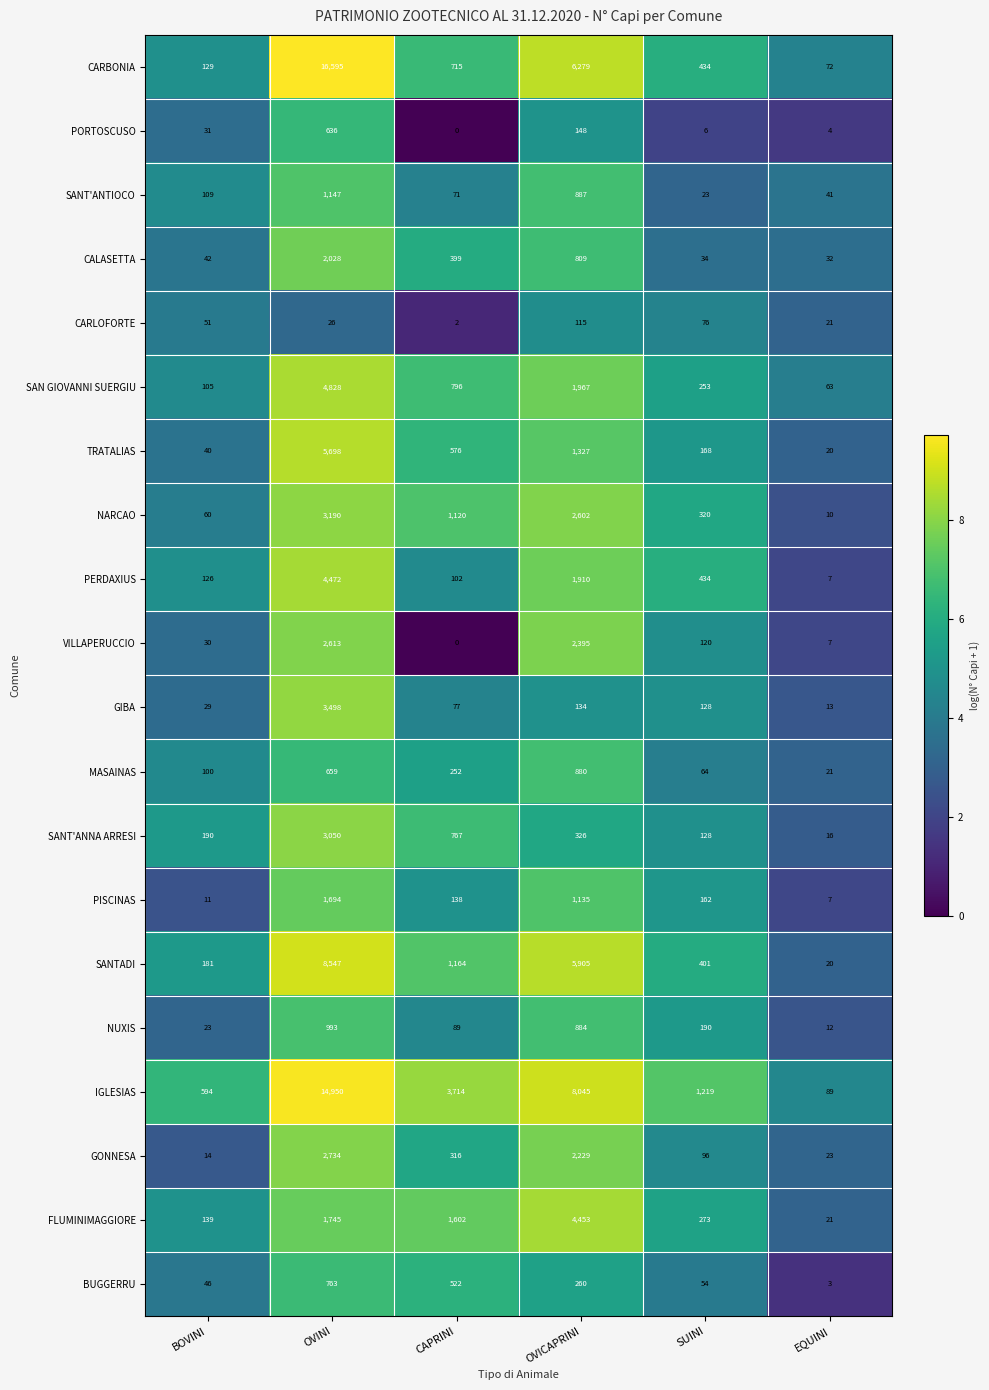

Rank the series by their maximum value, from lowest to highest.

CARLOFORTE, PORTOSCUSO, BUGGERRU, MASAINAS, NUXIS, SANT'ANTIOCO, PISCINAS, CALASETTA, VILLAPERUCCIO, GONNESA, SANT'ANNA ARRESI, NARCAO, GIBA, FLUMINIMAGGIORE, PERDAXIUS, SAN GIOVANNI SUERGIU, TRATALIAS, SANTADI, IGLESIAS, CARBONIA